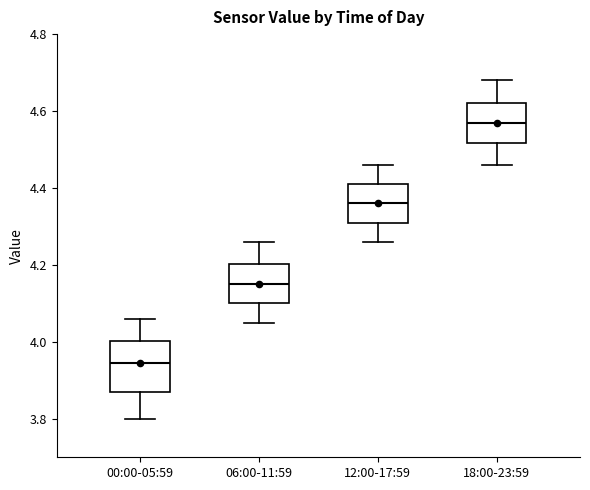

Comparing the boxes themselves (not the whiskers), which one is the tallest?

00:00-05:59